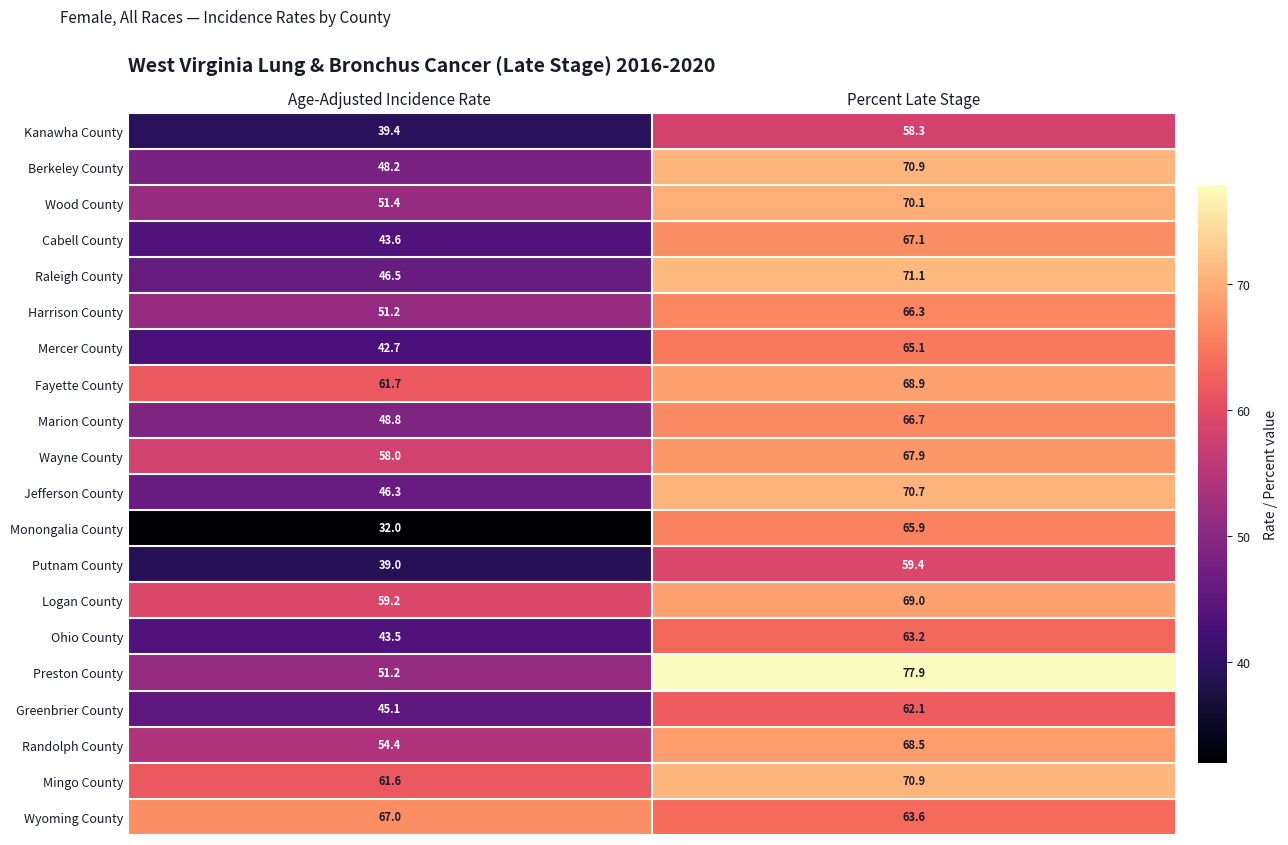

Rank the categories by Wyoming County value from highest to lowest.

Age-Adjusted Incidence Rate, Percent Late Stage